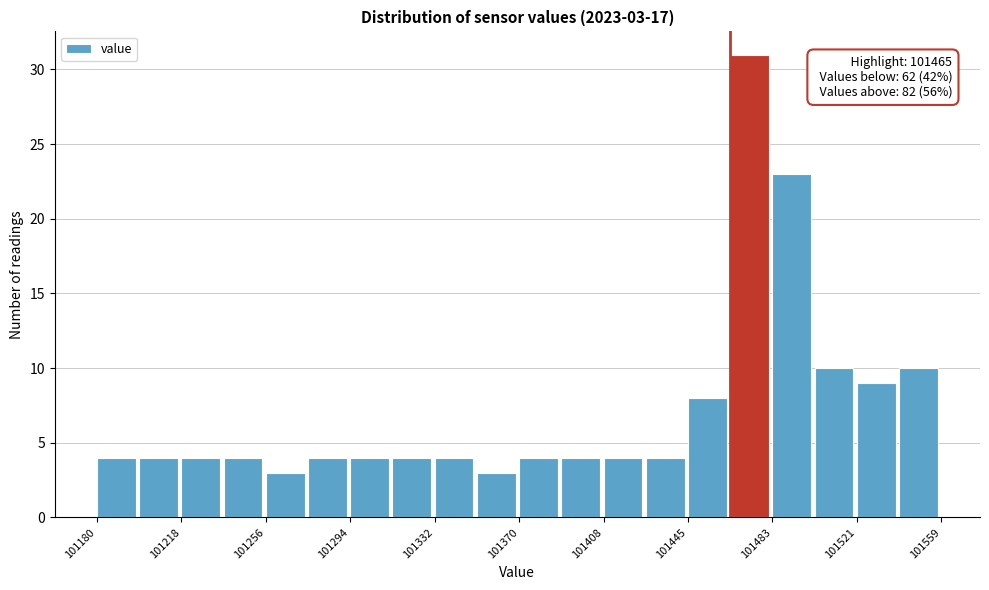

Around what value on the x-axis is the tallest bar? Give the approximate position of its centre, as read against the axis.

101475